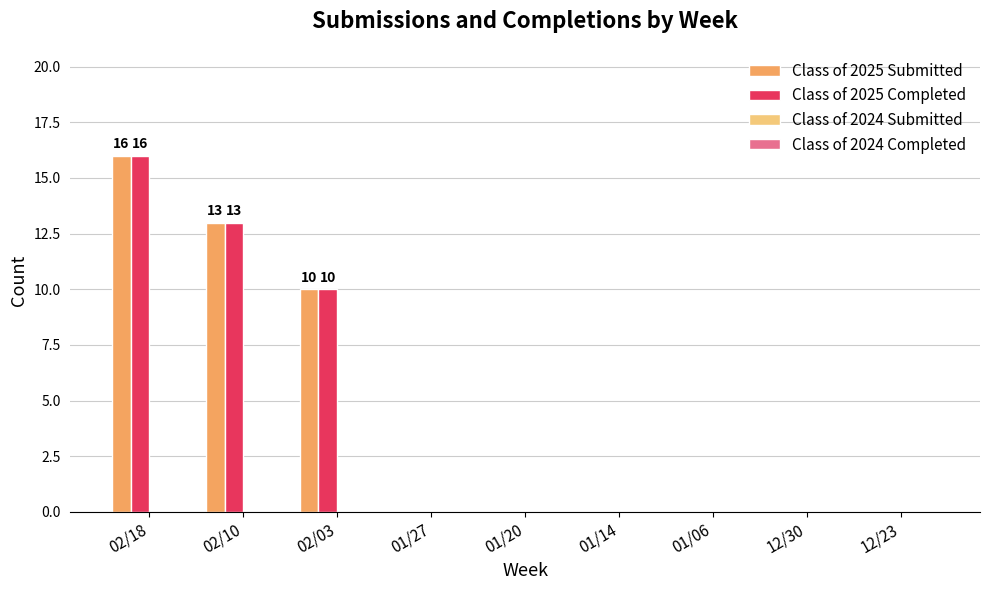

Where is Class of 2025 Submitted nearest to the value 8?

02/03